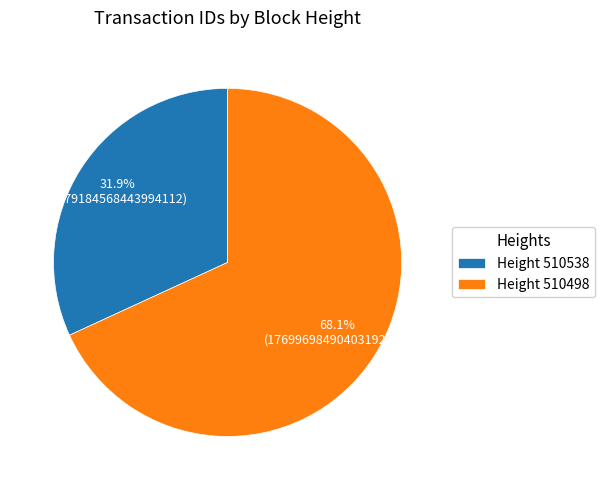

Which category accounts for the majority?

Height 510498